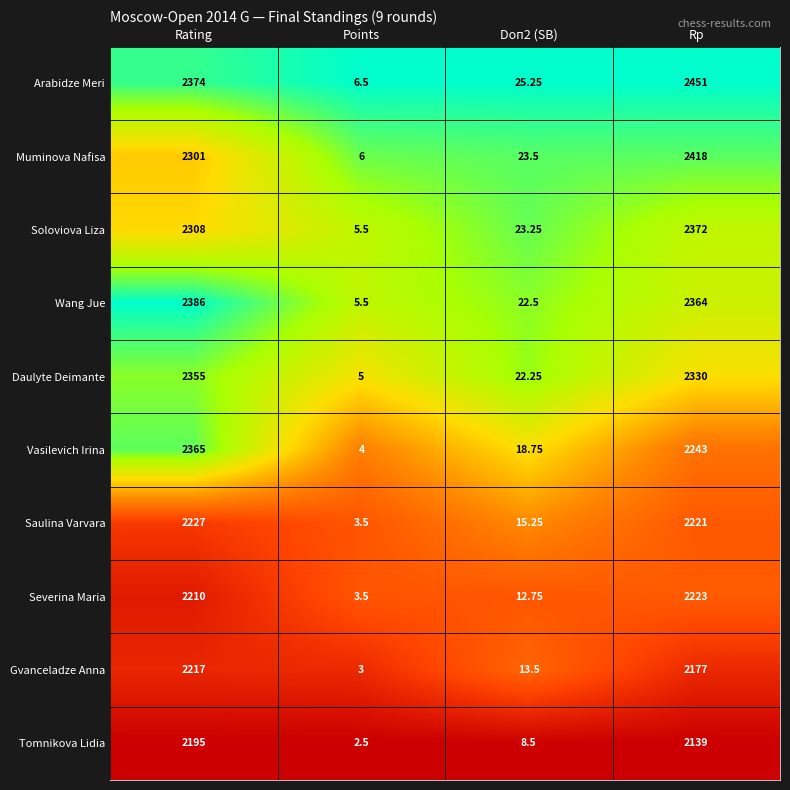

What is the difference between the highest and lowest values at Points?

4.0